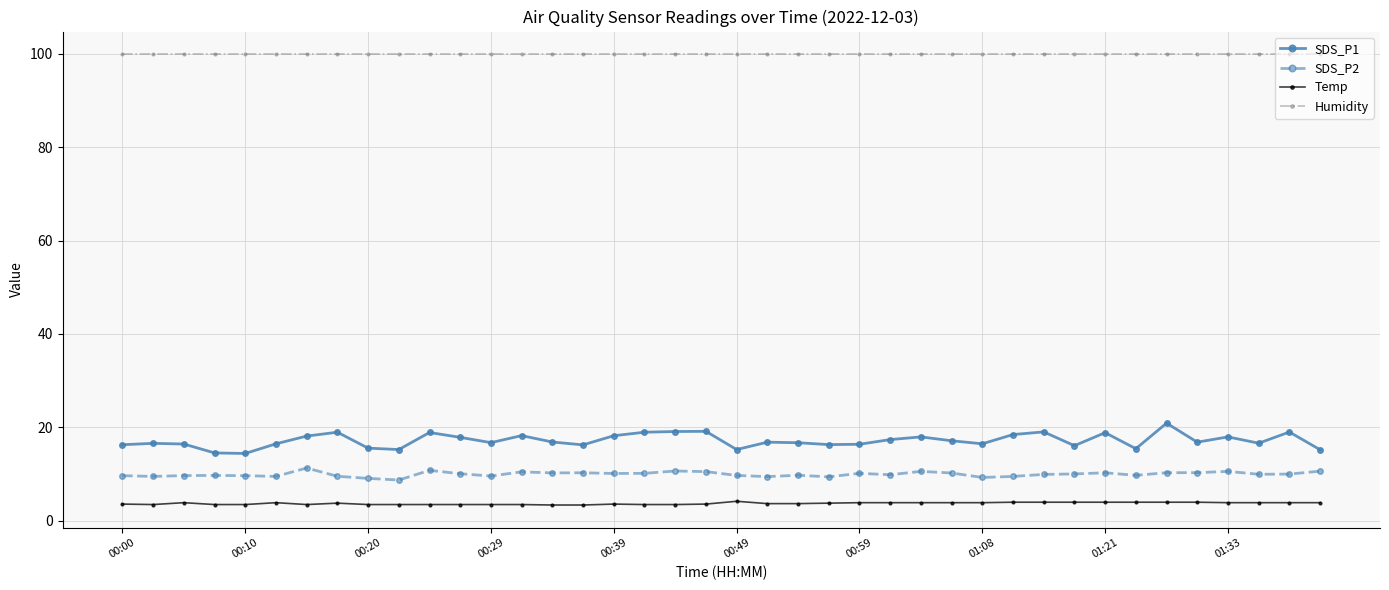

How many lines are shown in the chart?

4